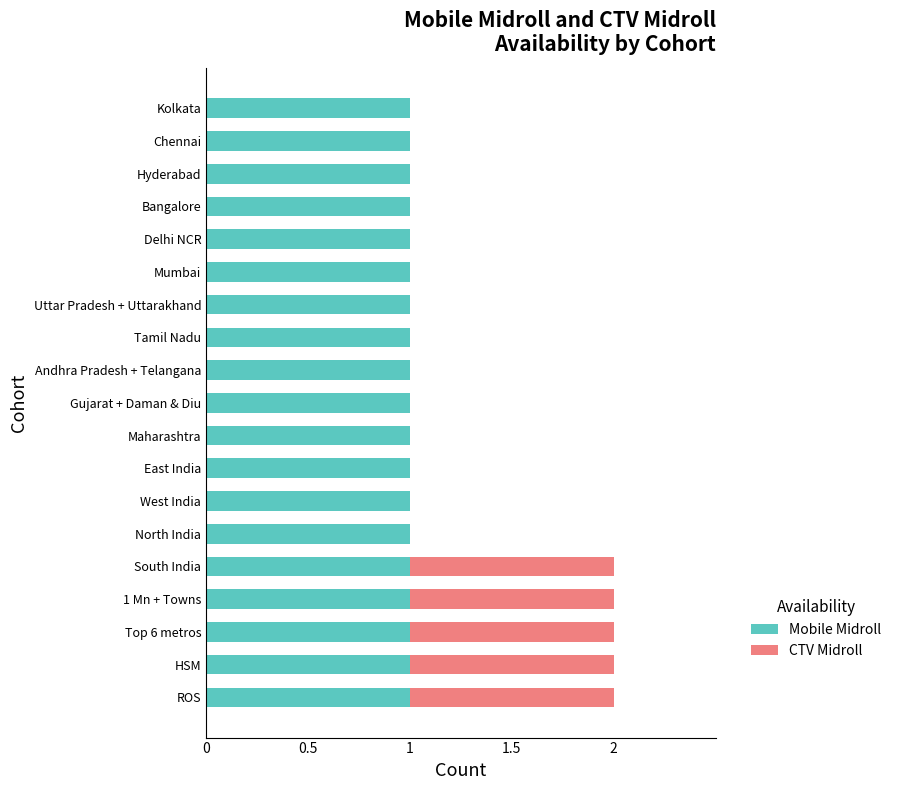

How many distinct data groups are displayed?

2